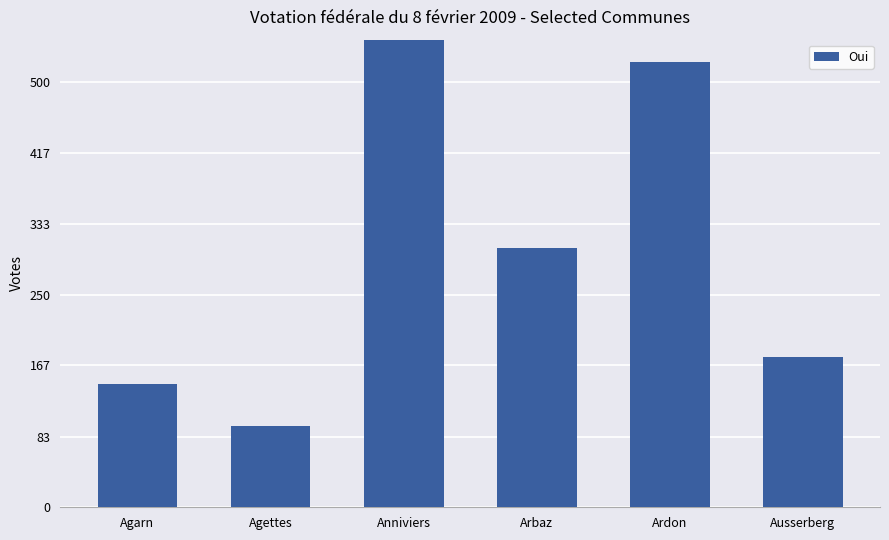

The value at Agarn is 145. True or false?

True